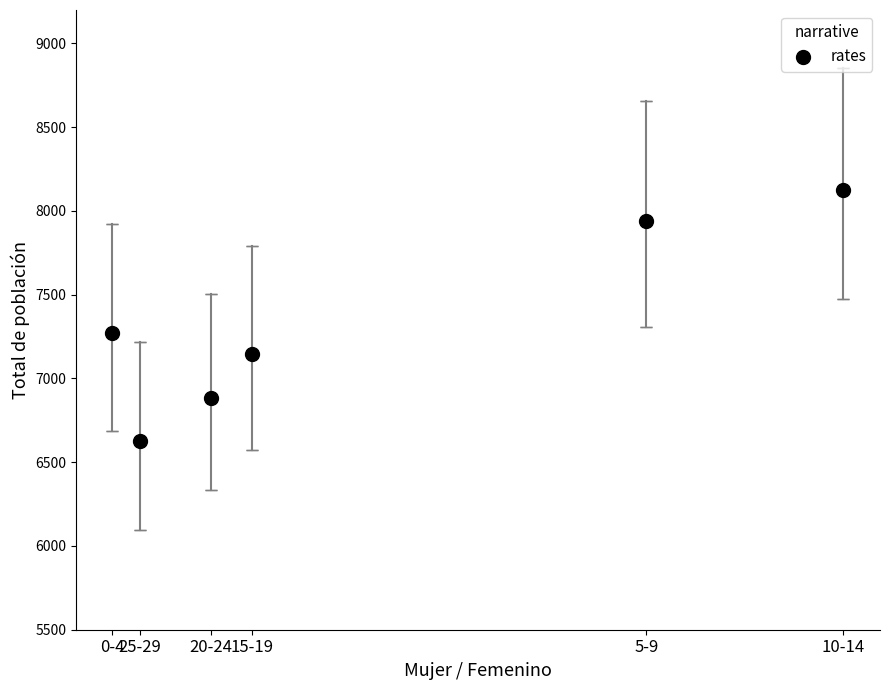

What is the range of Y values (max minus min)?

1499